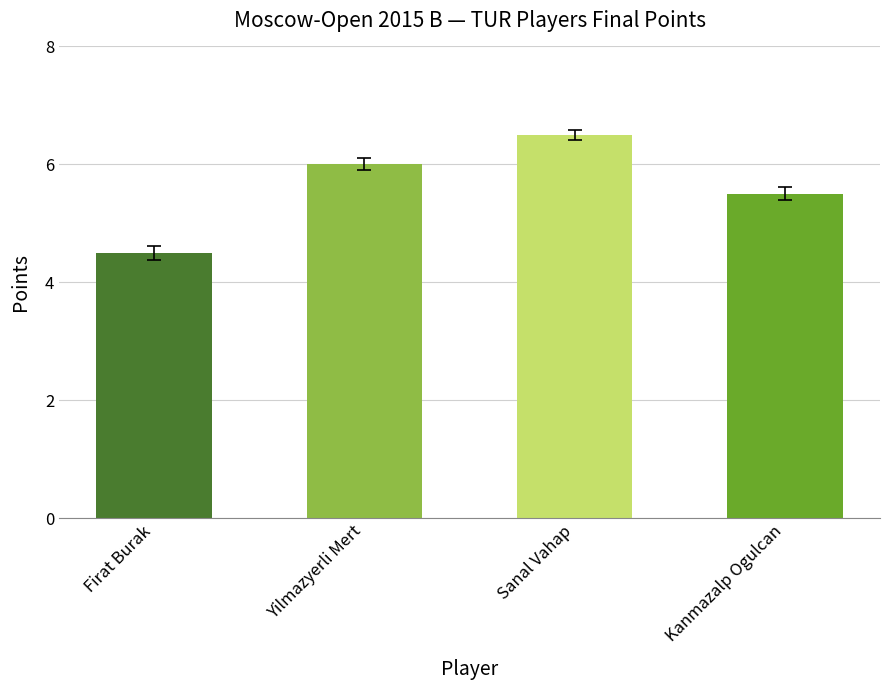

Does the chart contain any negative values?

No